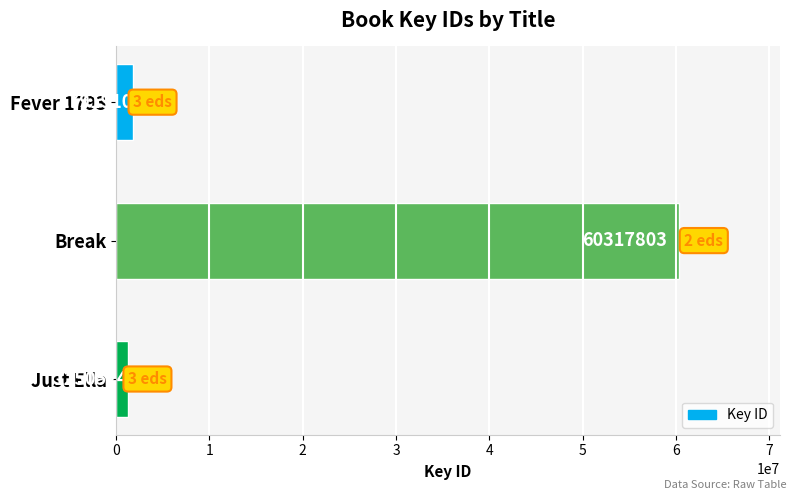

List the labels in order of value, smallest first.

Just Ella, Fever 1793, Break